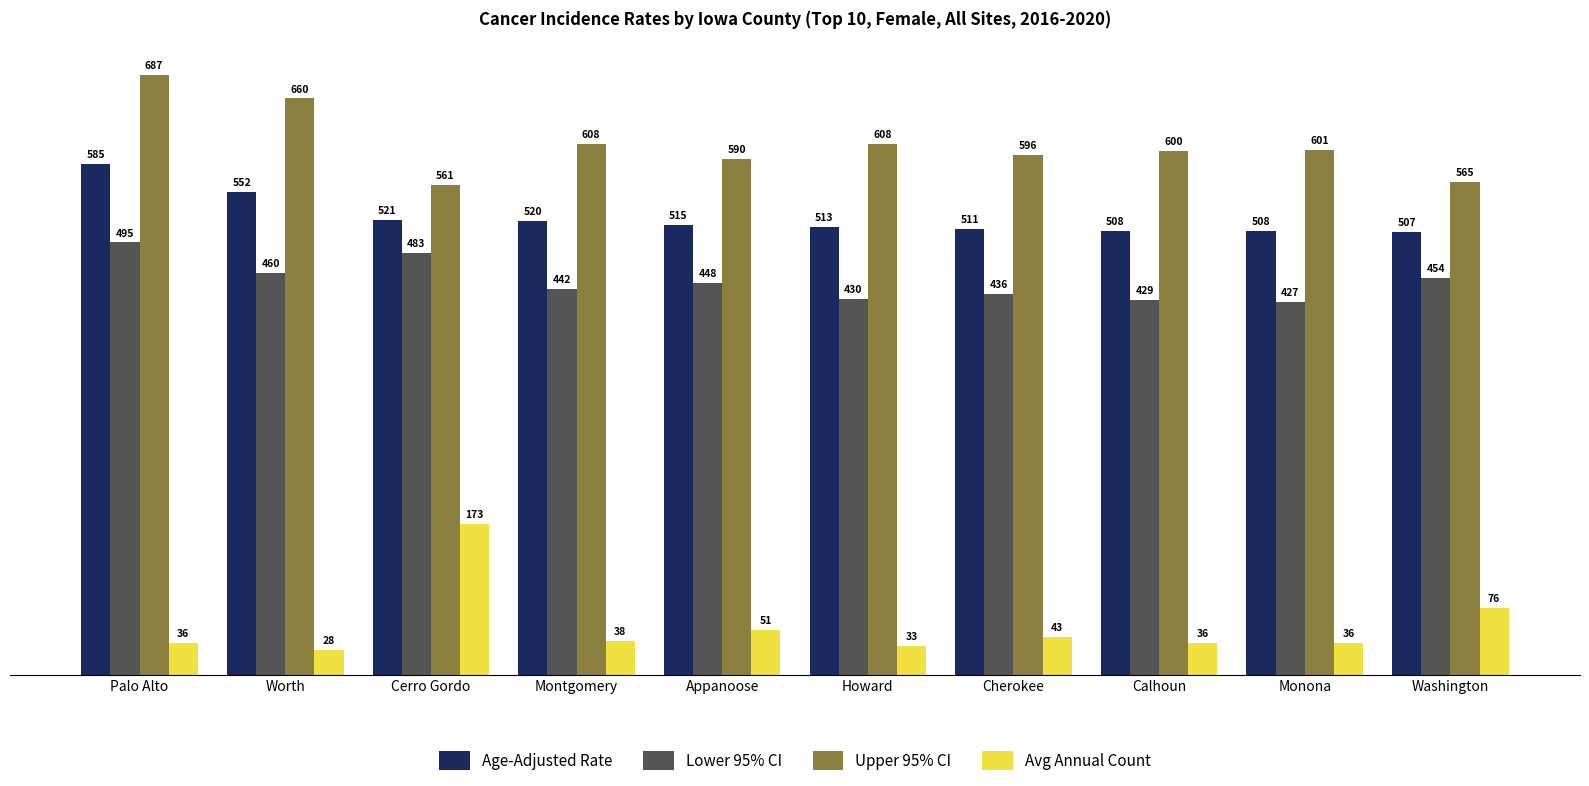

Which category has the highest value across all series?

Palo Alto